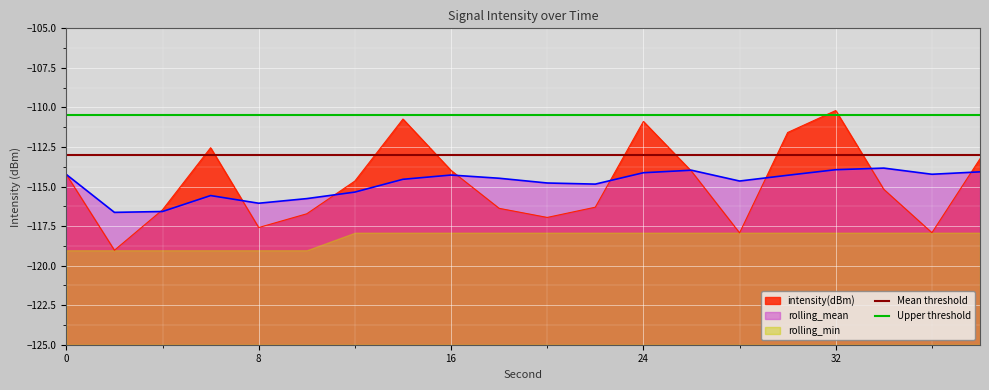

The value of Upper threshold at 0 is -110.5. True or false?

True